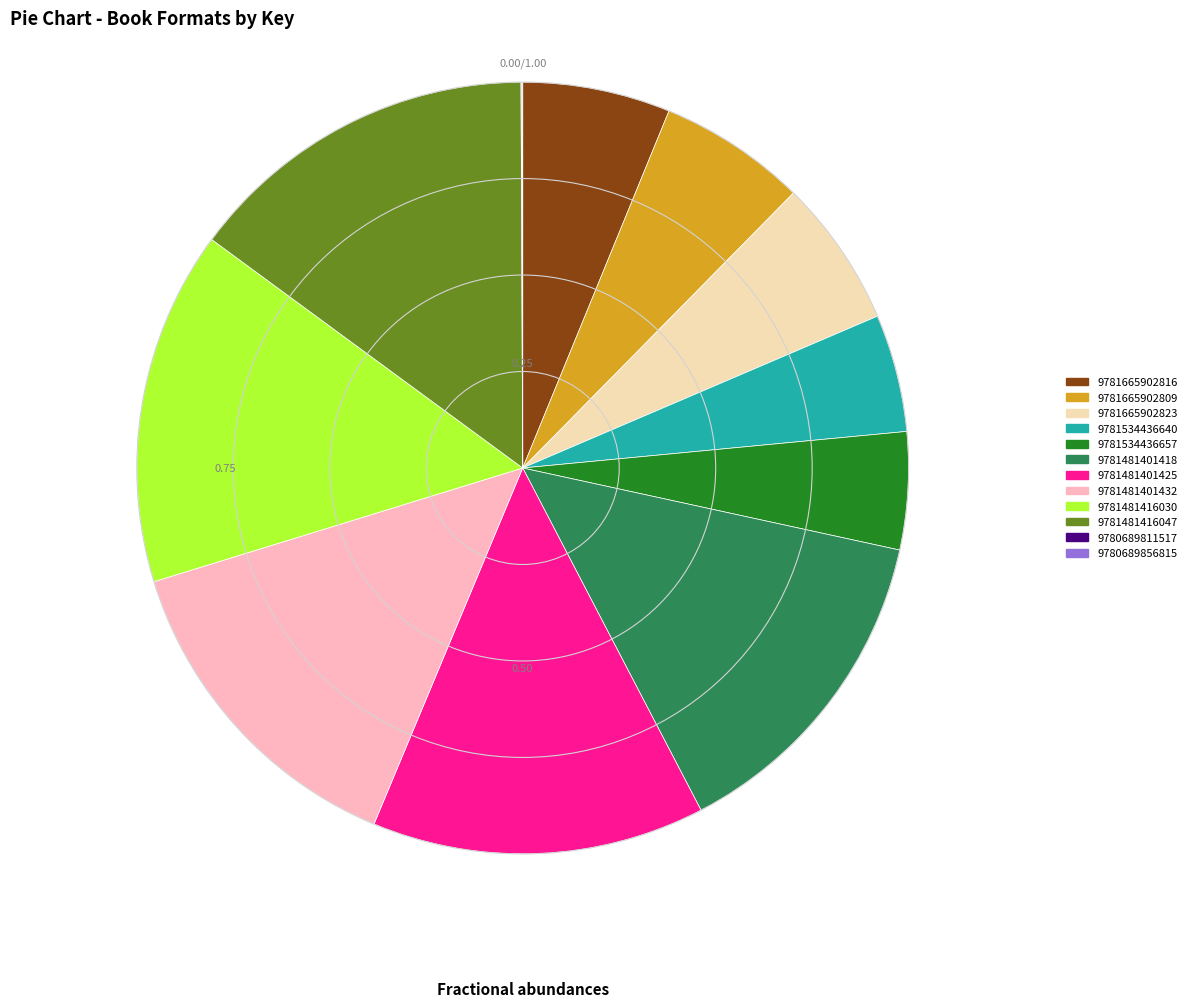

Approximately how many times larger is the value at 9781481416030 compared to 9781534436640?

3.0